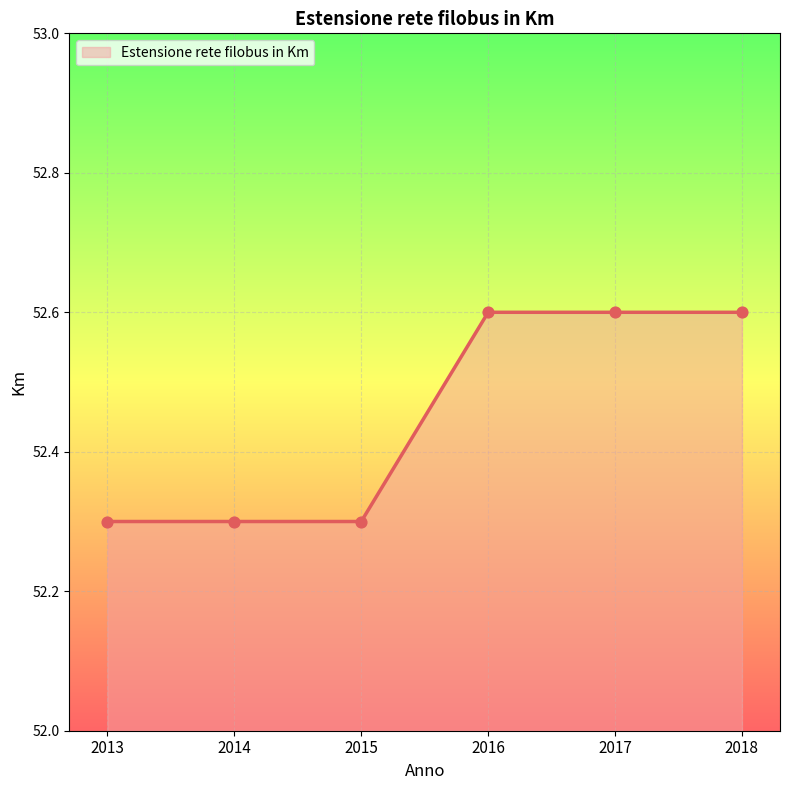

What is the change in value from 2015 to 2017?

+0.3